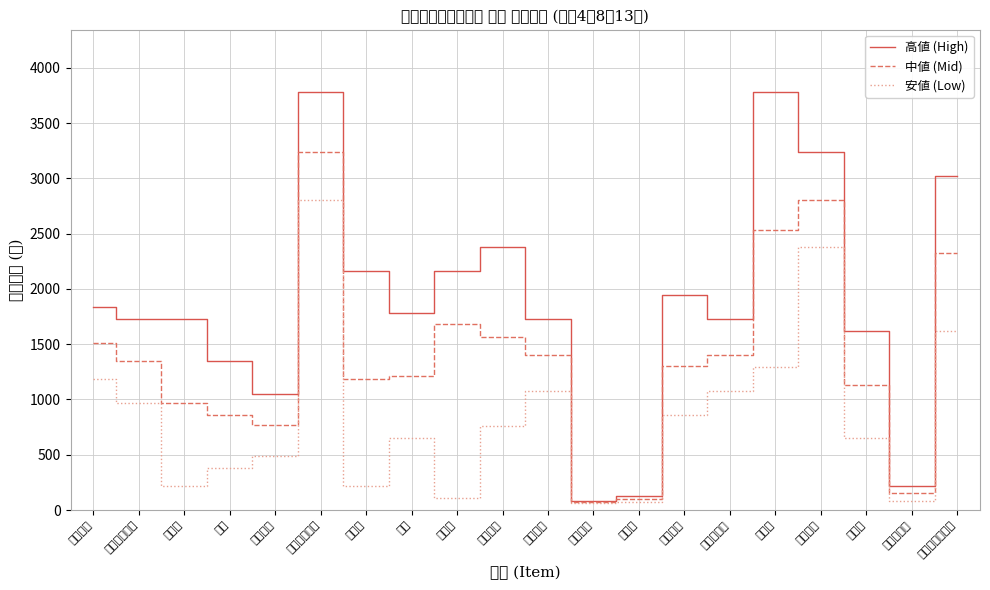

Reading left to right, list all the values displayed in this chart.

高値 (High): 1836	1728	1728	1350	1048	3780	2160	1782	2160	2376	1728	86	130	1944	1728	3780	3240	1620	216	3024
中値 (Mid): 1512	1350	972	864	767	3240	1188	1215	1682	1566	1404	75	103	1300	1404	2538	2808	1134	151	2322
安値 (Low): 1188	972	216	378	486	2808	216	648	108	756	1080	63	76	864	1080	1296	2376	648	86	1620